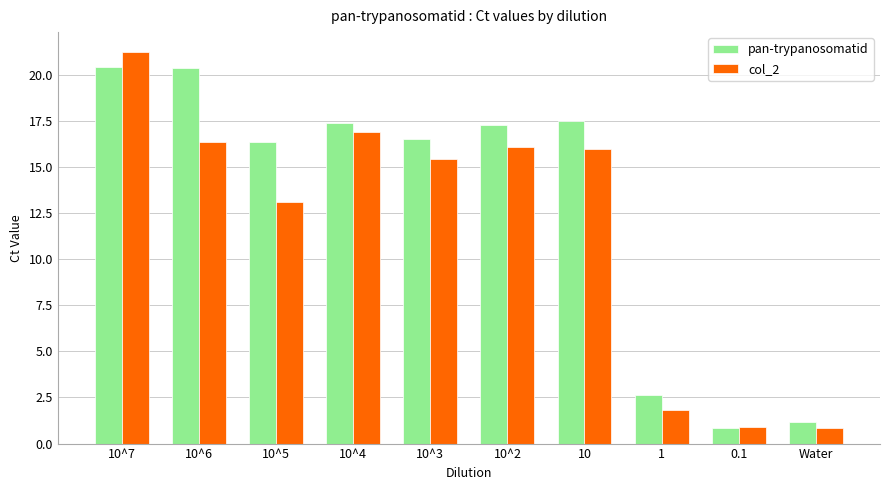

Which series changed the most between 10^6 and Water?

pan-trypanosomatid